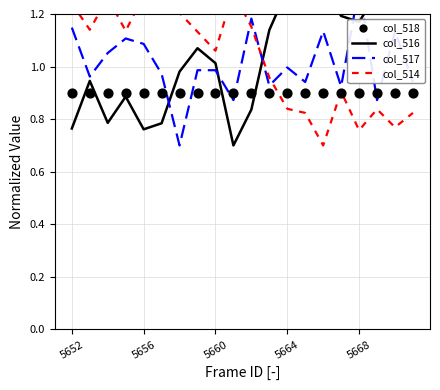

Which series has the widest spread of Y values?

col_516